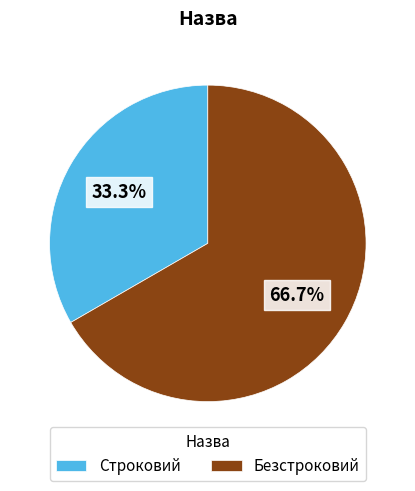

To the nearest percent, what percentage of the pie is Строковий?

33%